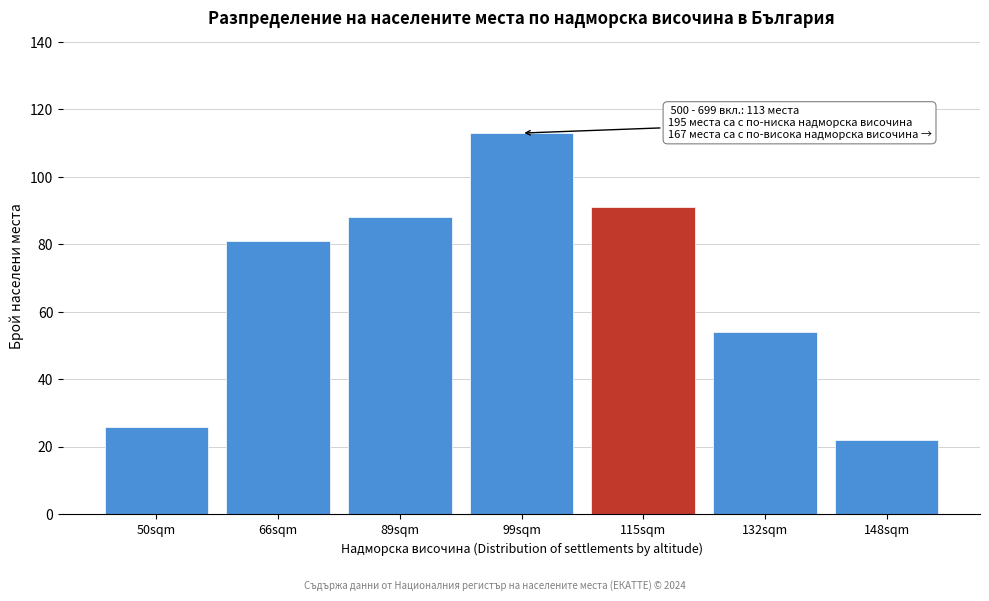

Reading left to right, extract all data points from this chart.

50sqm=26	66sqm=81	89sqm=88	99sqm=113	115sqm=91	132sqm=54	148sqm=22